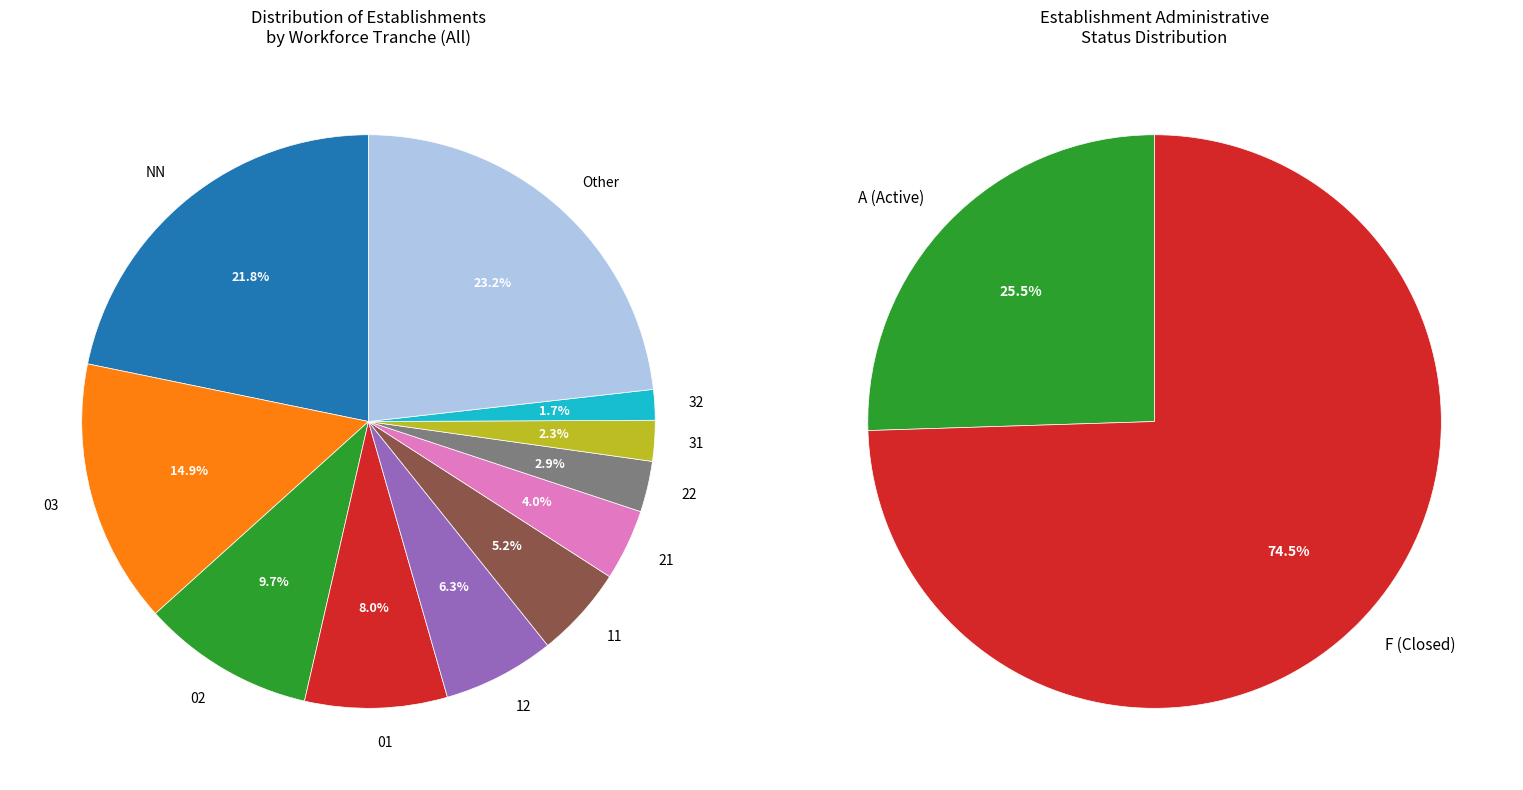

How many segments does this pie chart have?

11